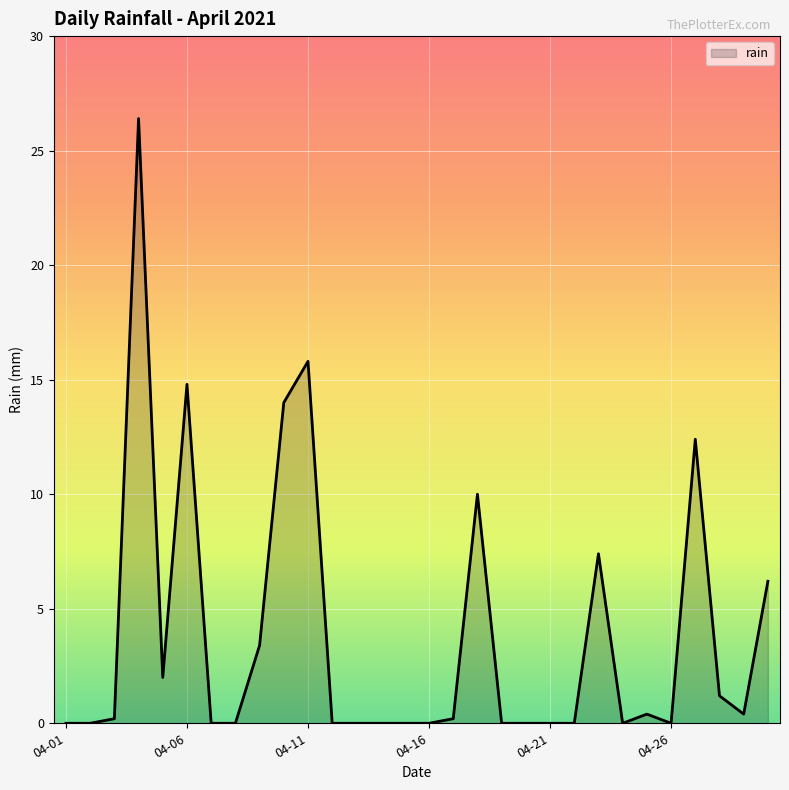

The value at 04-21 is 9.5. True or false?

False